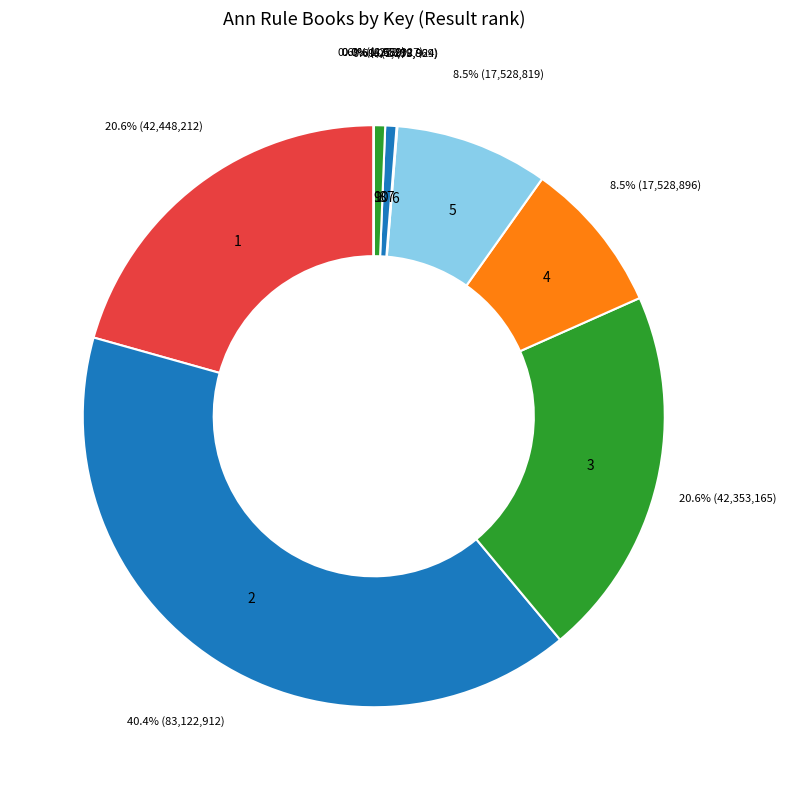

Is it true that 7 is 8% of the pie?

False